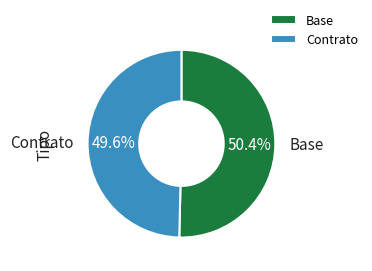

Is it true that Base is 60% of the pie?

False